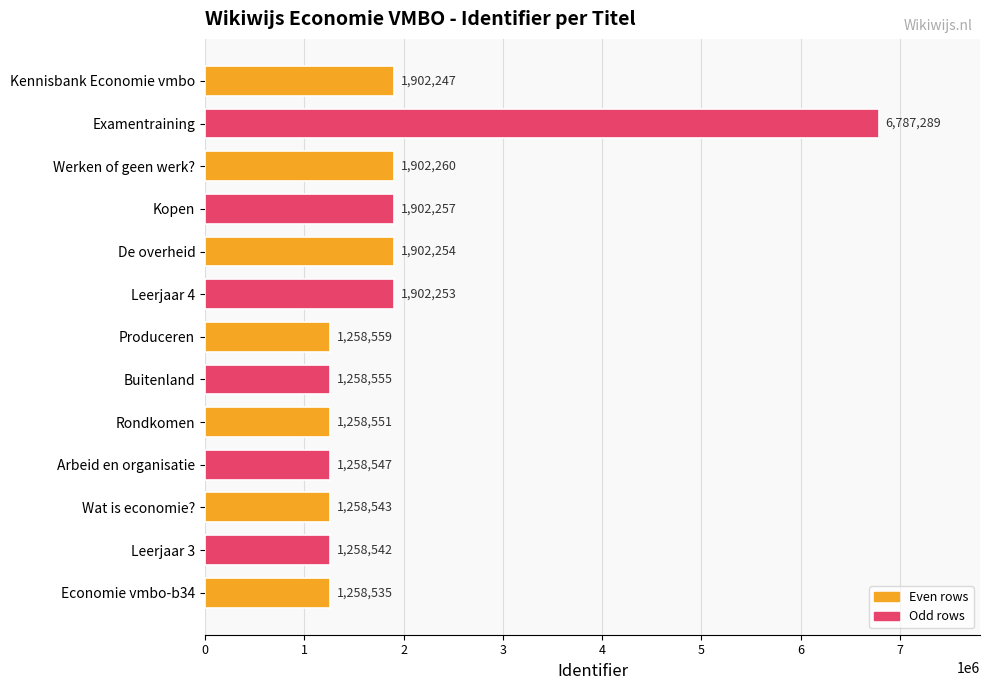

The value at Rondkomen is 1258551. True or false?

True